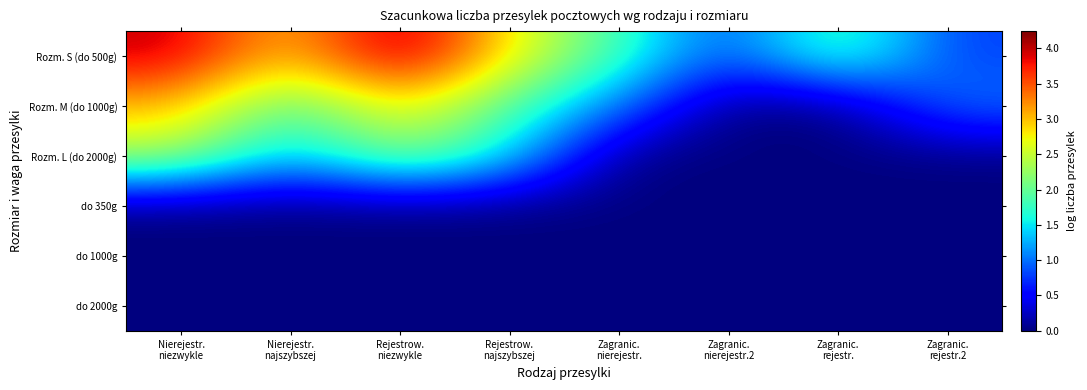

Which series has the widest spread of values?

Rozm. S (do 500g)